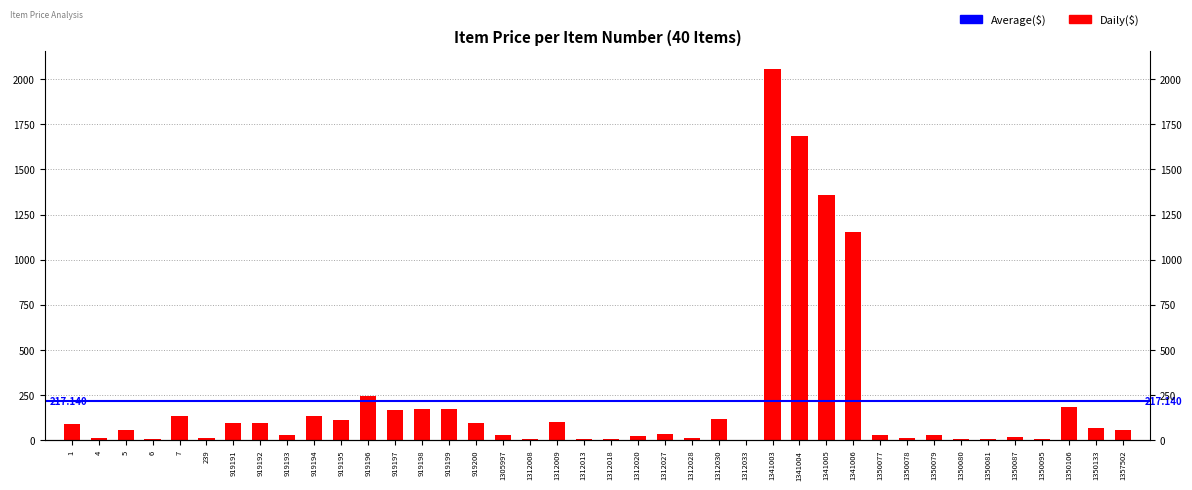

At which label does the data first exceed 57?

1